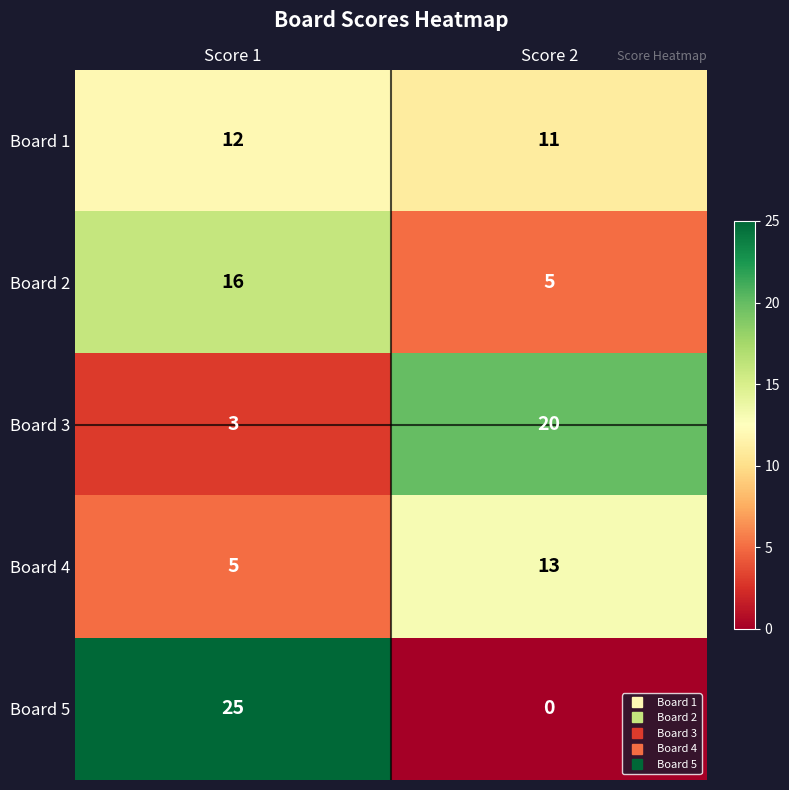

What is the approximate value of Board 2 at Score 1, to the nearest 5?

15